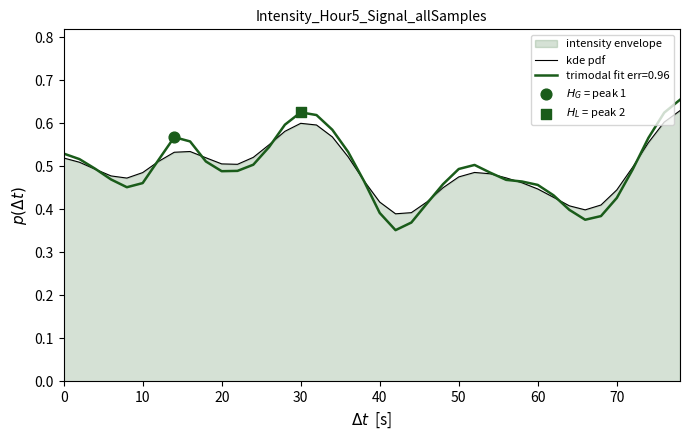

Which series has the widest spread of values?

trimodal fit err=0.96